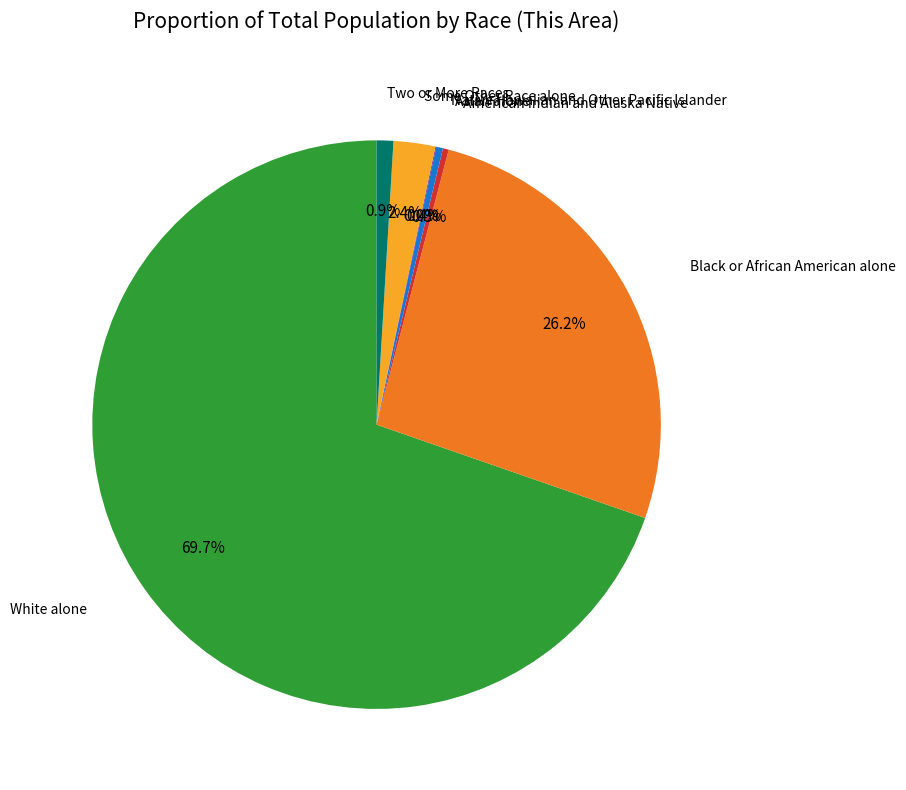

Is there any slice that represents more than half of the pie?

Yes